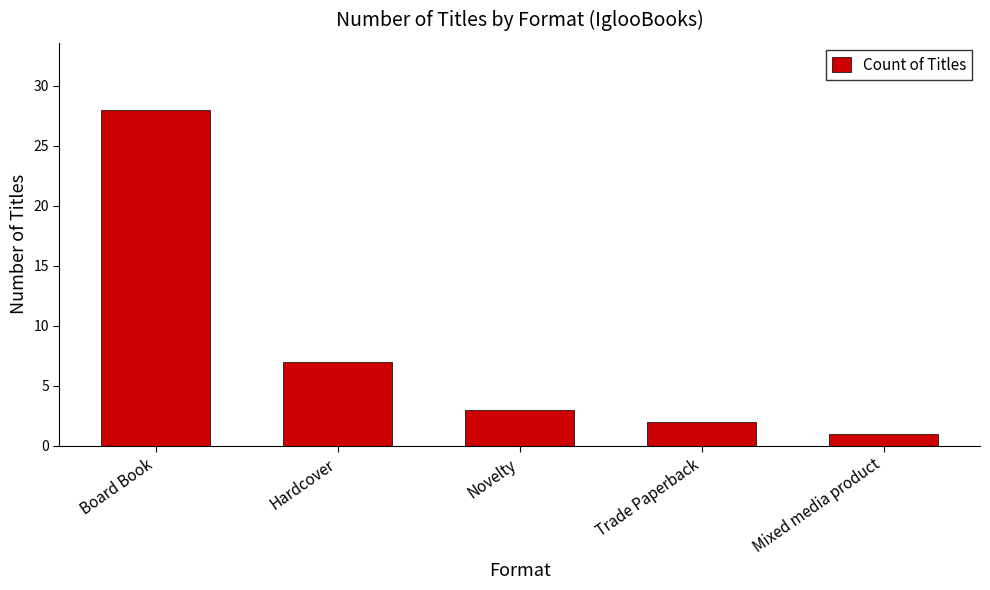

Count the number of data series in this chart.

1